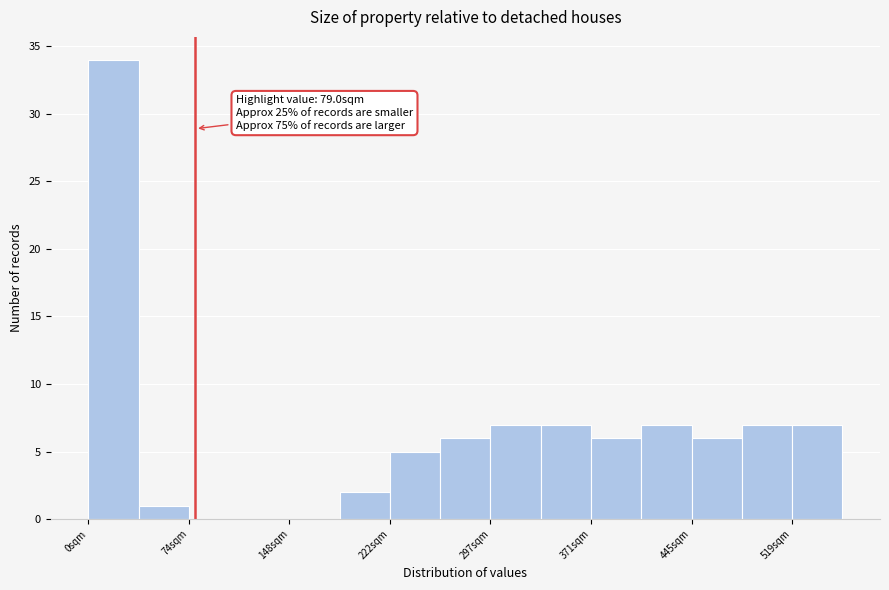

Around what value on the x-axis is the tallest bar? Give the approximate position of its centre, as read against the axis.

20